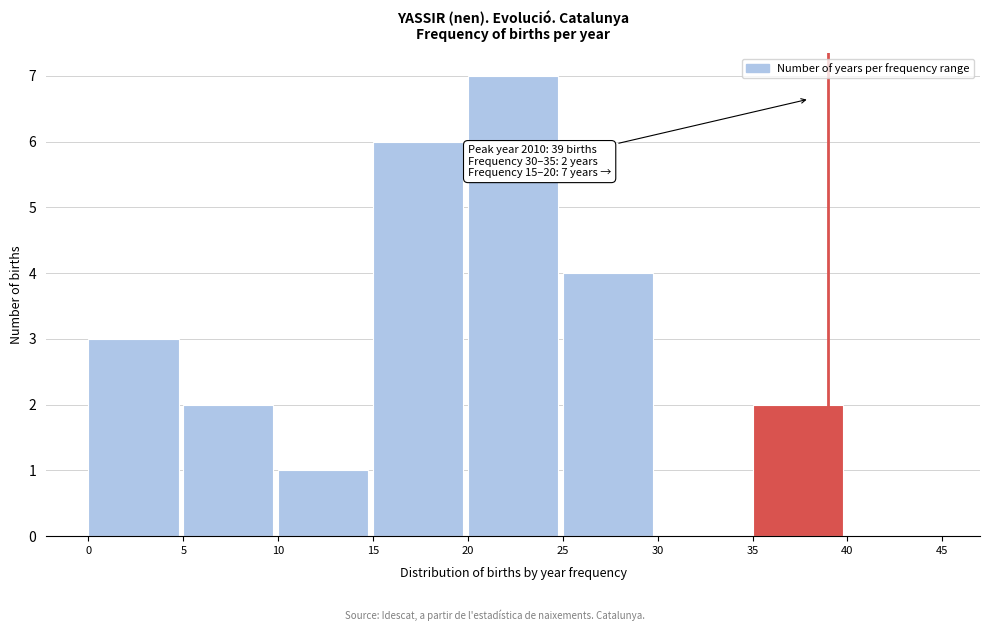

Over which range of the x-axis is the bar tallest?

20 to 25